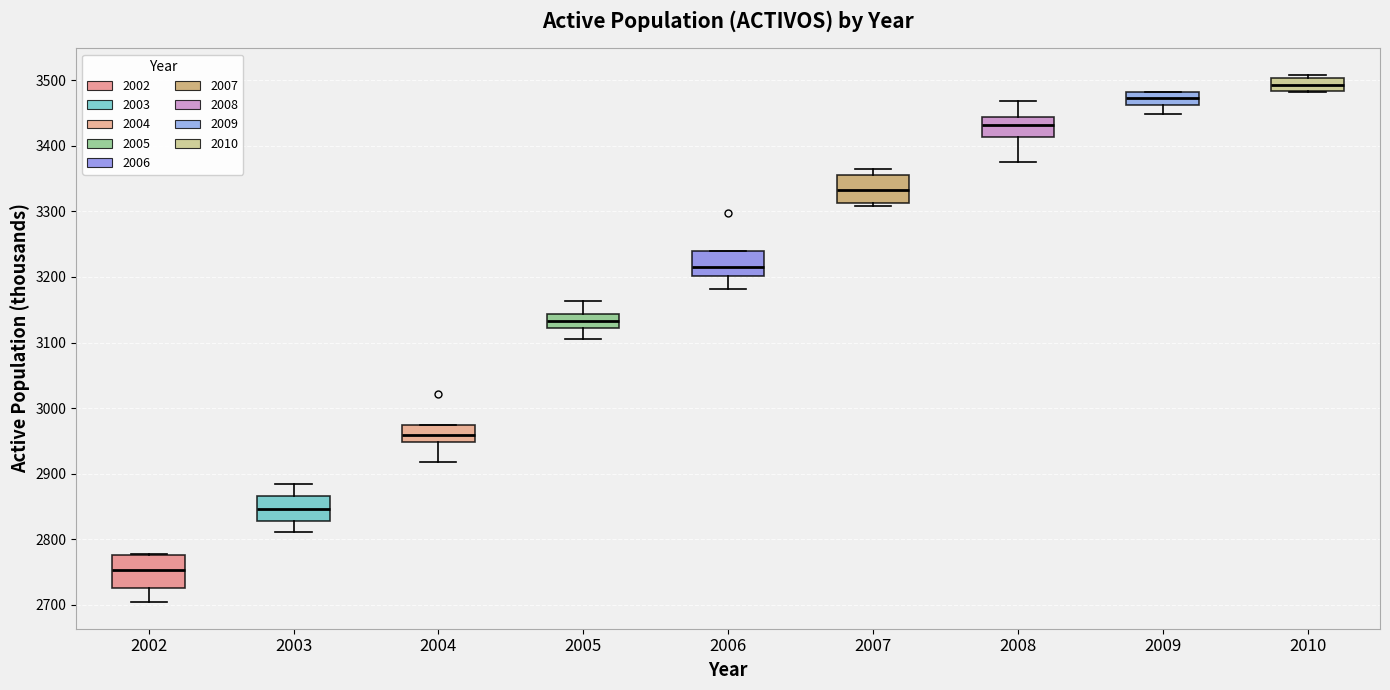

Reading left to right, read every box against the y-axis: the position of its median line, the range the box covers, and the ends of its whiskers. The values are not printed on the chart, so give them approximately, as read against the axis.

2002: median 2750, box 2730 to 2780, whiskers 2700 to 2780
2003: median 2850, box 2830 to 2870, whiskers 2810 to 2880
2004: median 2960, box 2950 to 2970, whiskers 2920 to 2970
2005: median 3130, box 3120 to 3140, whiskers 3100 to 3160
2006: median 3210, box 3200 to 3240, whiskers 3180 to 3240
2007: median 3330, box 3310 to 3360, whiskers 3310 (just below the box's lower edge) to 3370
2008: median 3430, box 3410 to 3440, whiskers 3380 to 3470
2009: median 3470, box 3460 to 3480, whiskers 3450 to 3480
2010: median 3490, box 3480 to 3500, whiskers 3480 to 3510